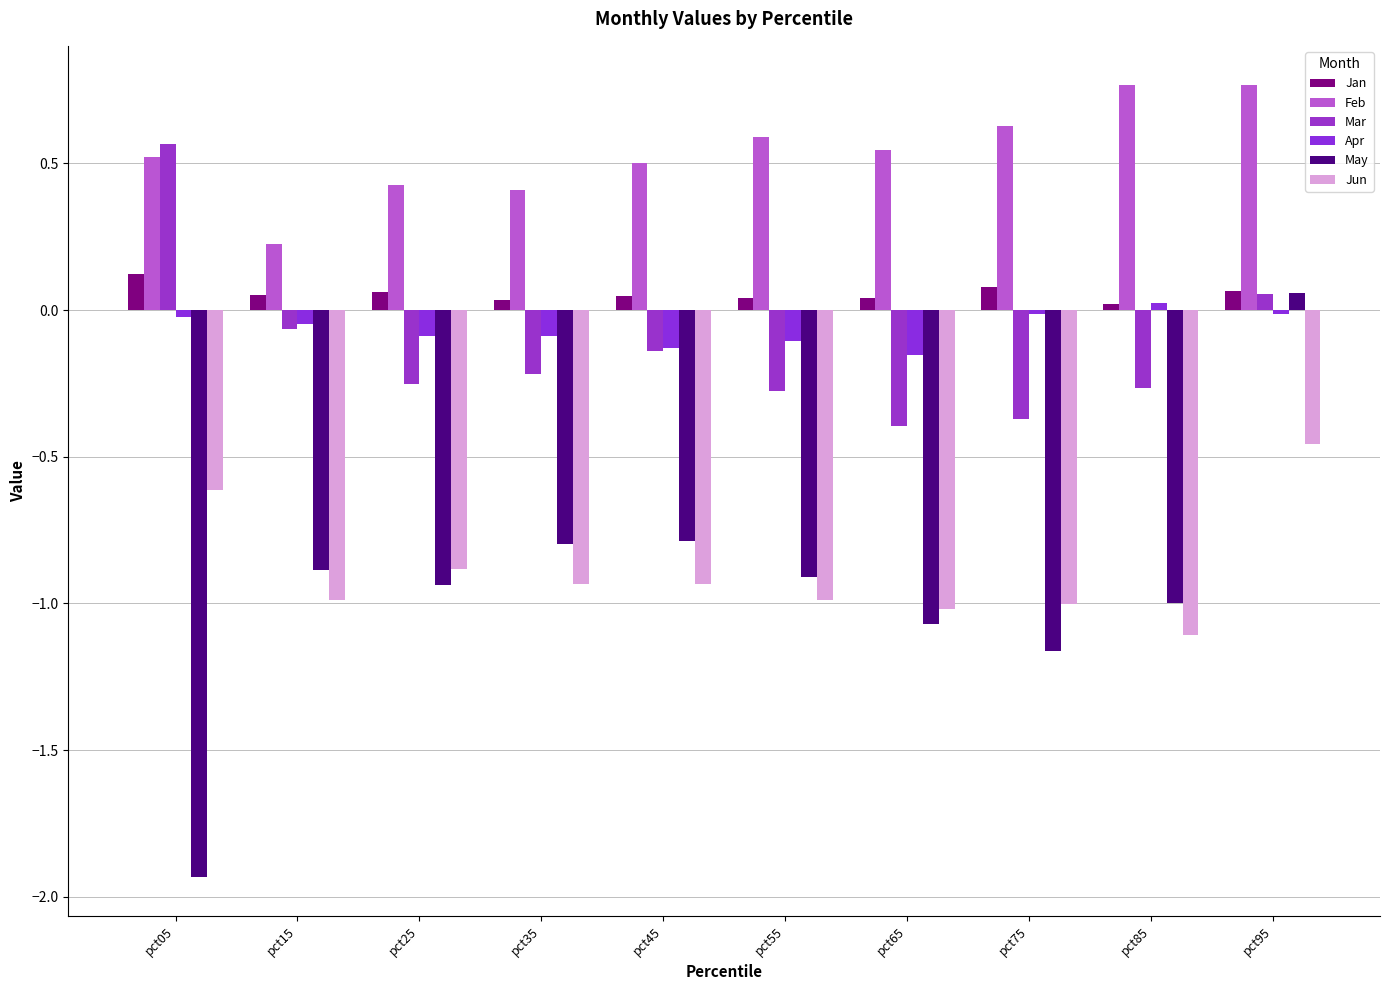

How many bars are there in each group?

6